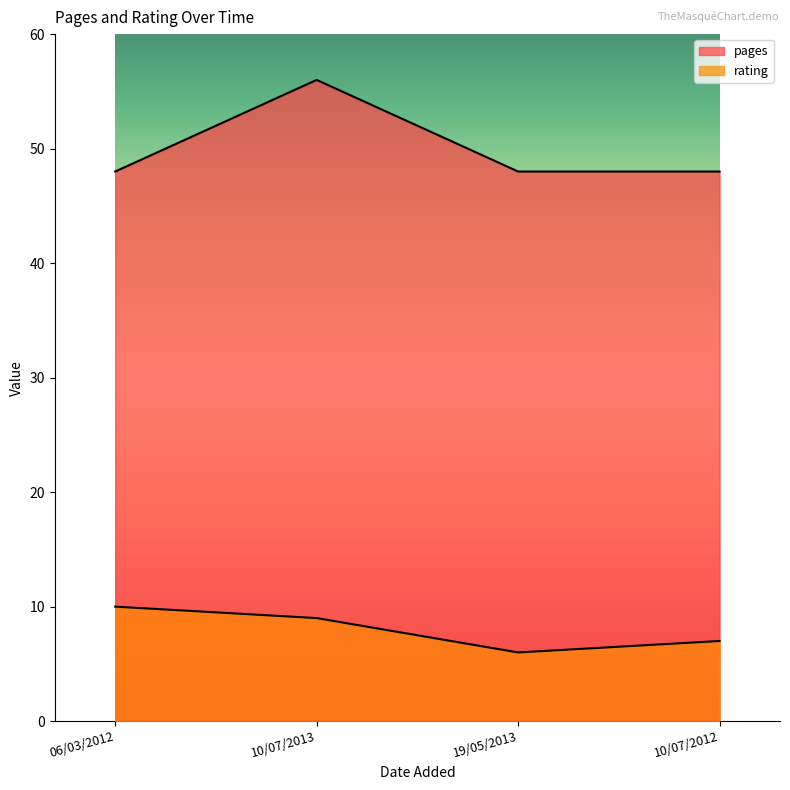

Which has a higher value, 10/07/2013 or 10/07/2012?

10/07/2013